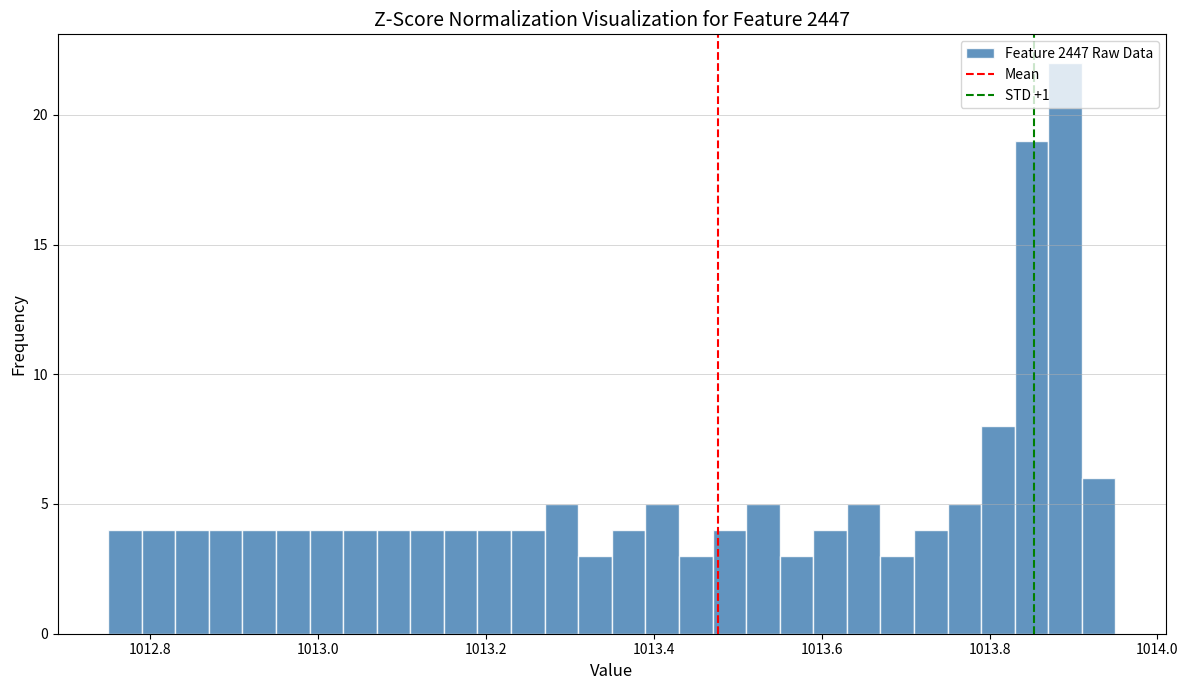

Read against the x-axis, roughly where is the centre of the tallest bar?

1013.90